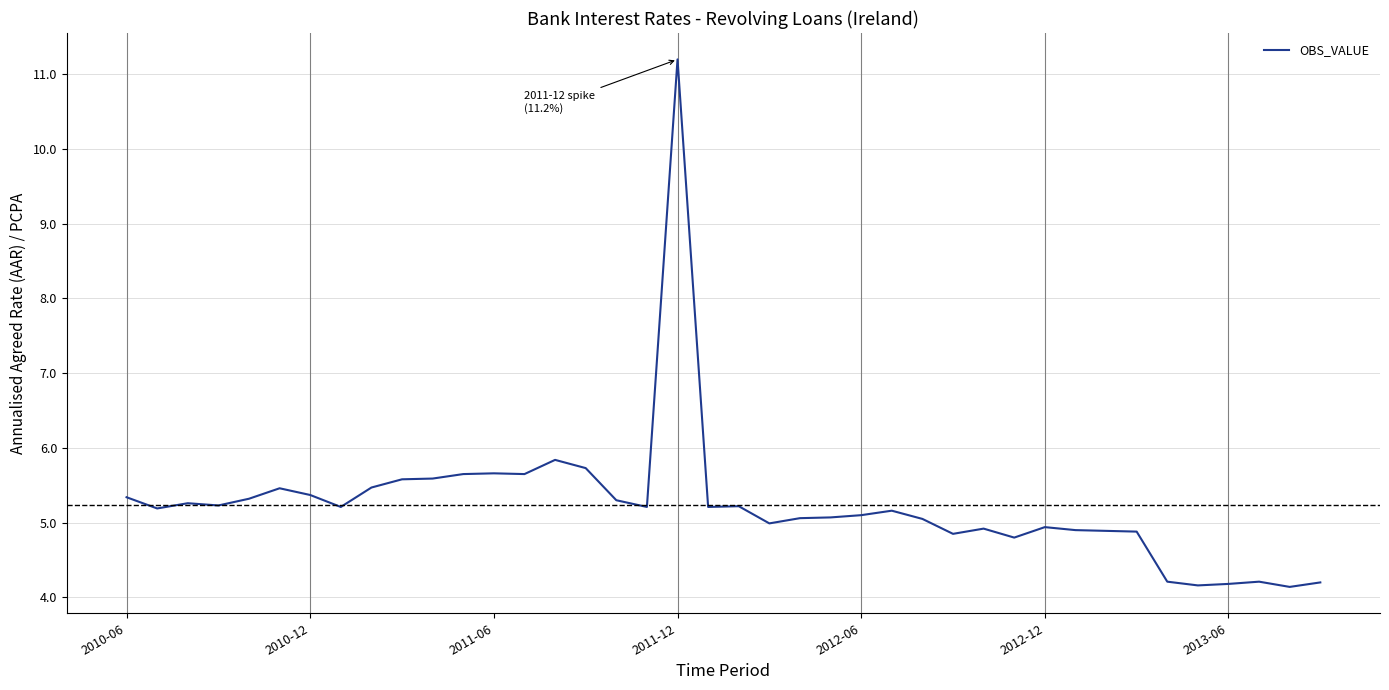

What is the difference between the maximum and minimum values?

7.1